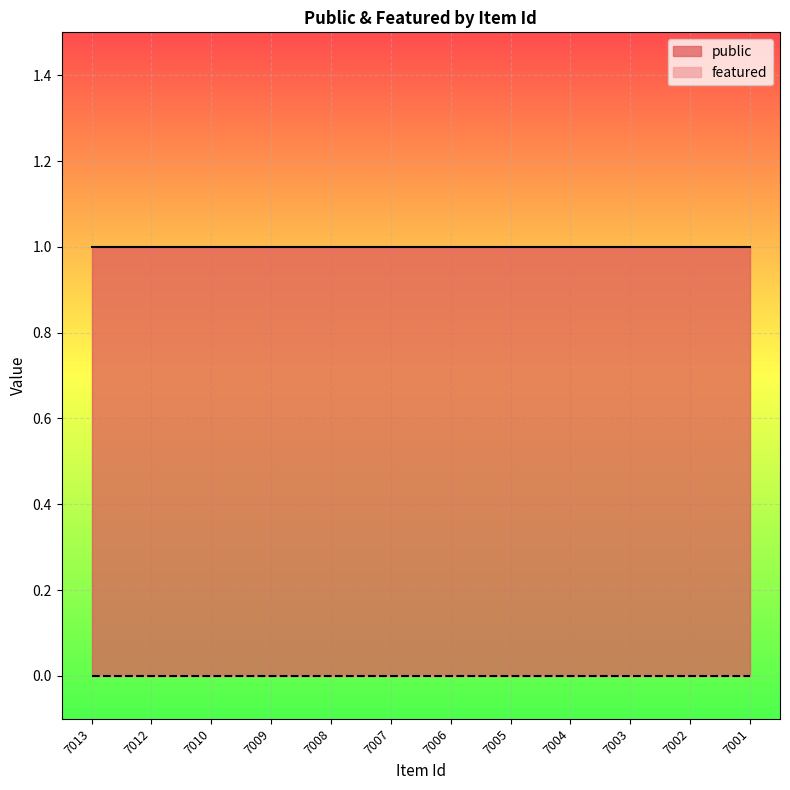

What is the spread (max minus min) of values at 7010?

1